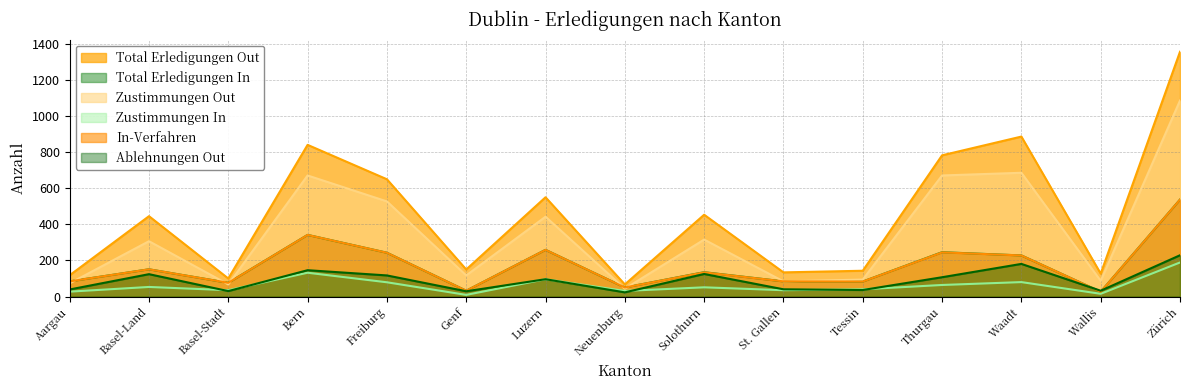

Between Aargau and Zürich, which series saw the biggest shift?

Total Erledigungen Out